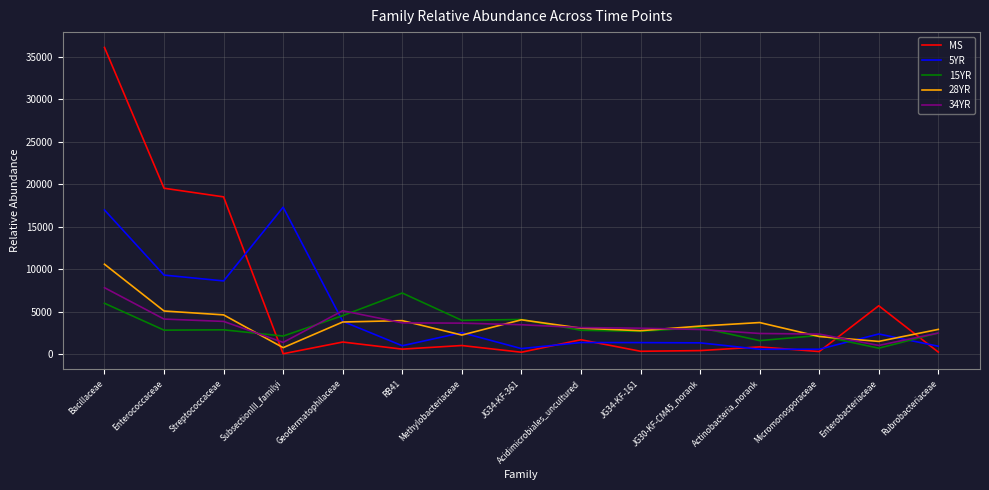

What is the spread (max minus min) of values at Enterobacteriaceae?

4993